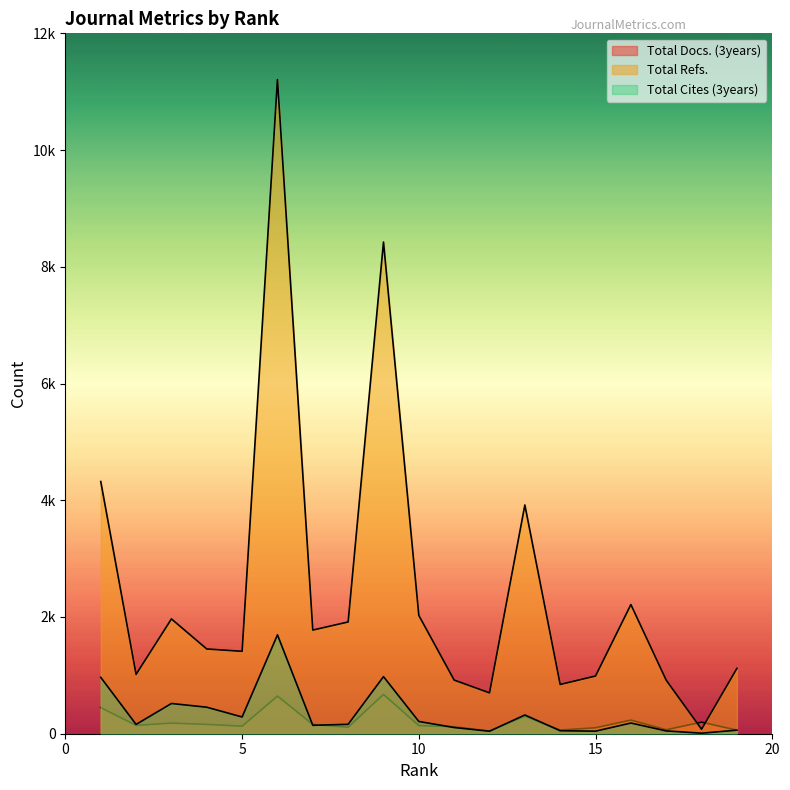

True or false: Total Refs. has more than 0 points higher than both neighbors.

True